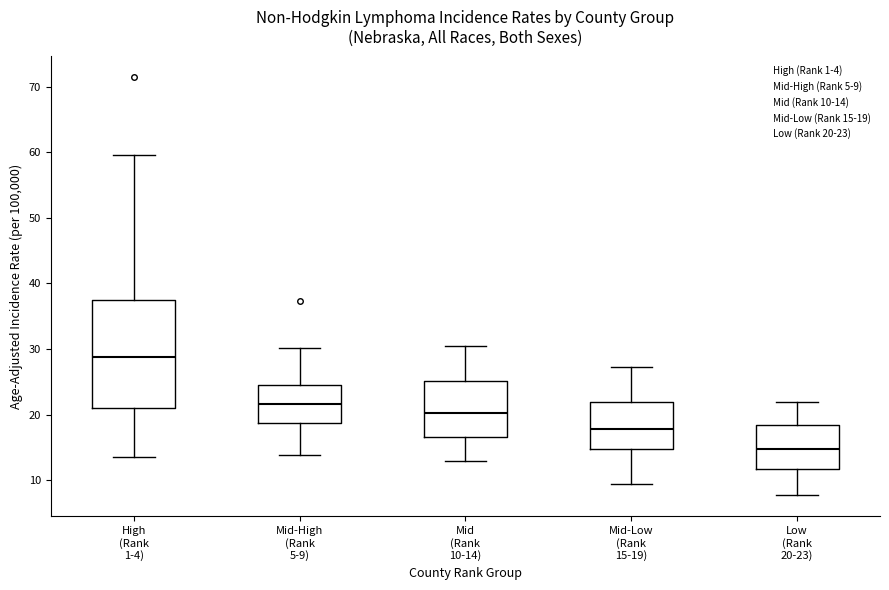

Which box's median line is the highest?

High (Rank 1-4)